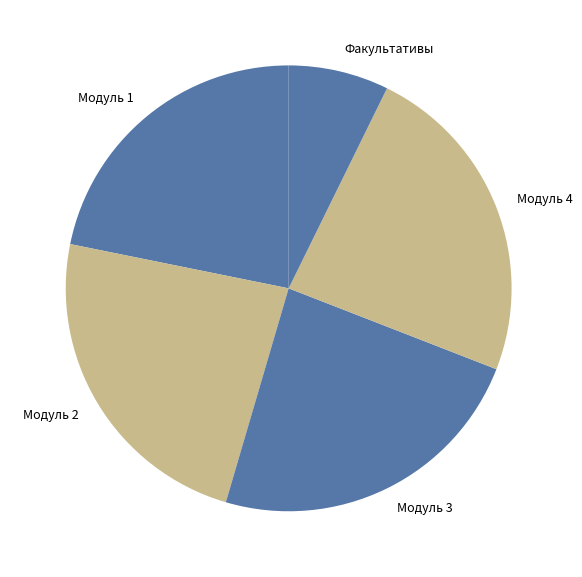

Is it true that Модуль 1 is 33% of the pie?

False